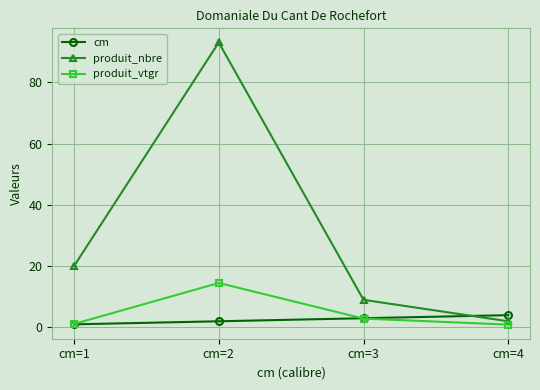

What is the total value across all series at cm=3?

14.9